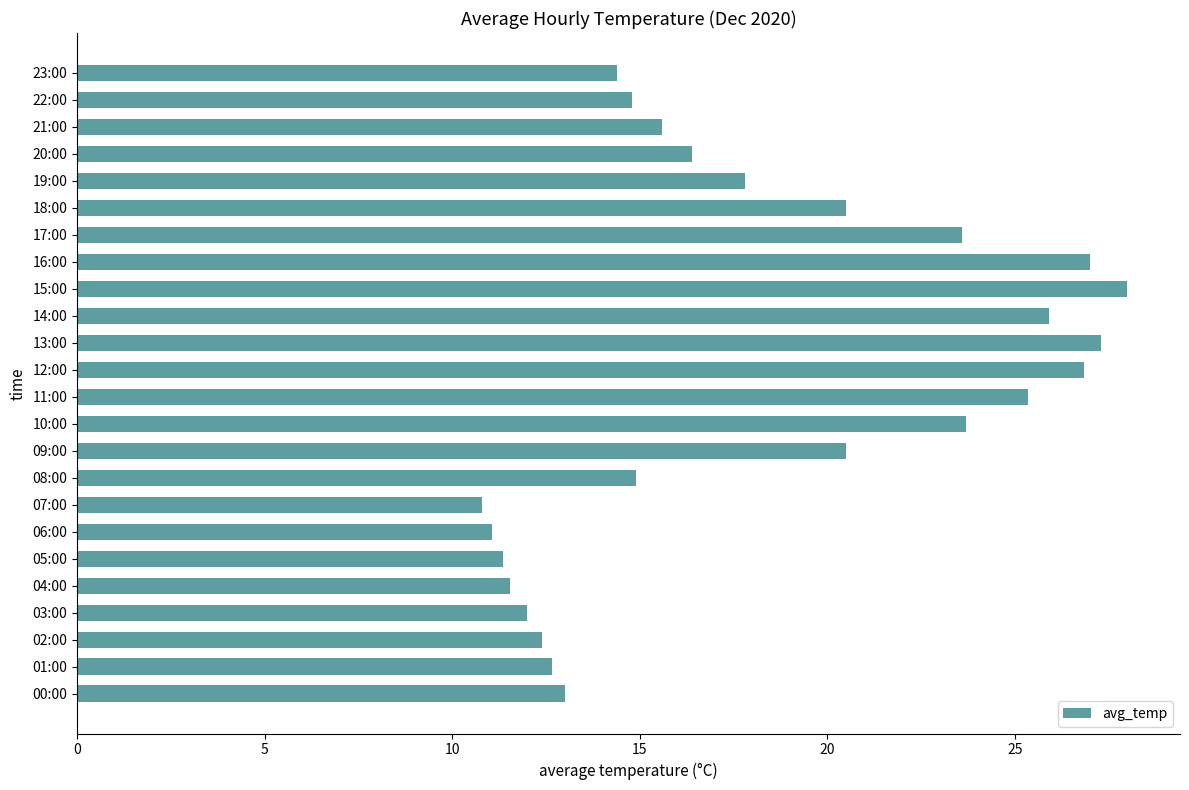

What is the ratio of the value at 10:00 to the value at 11:00?

0.9